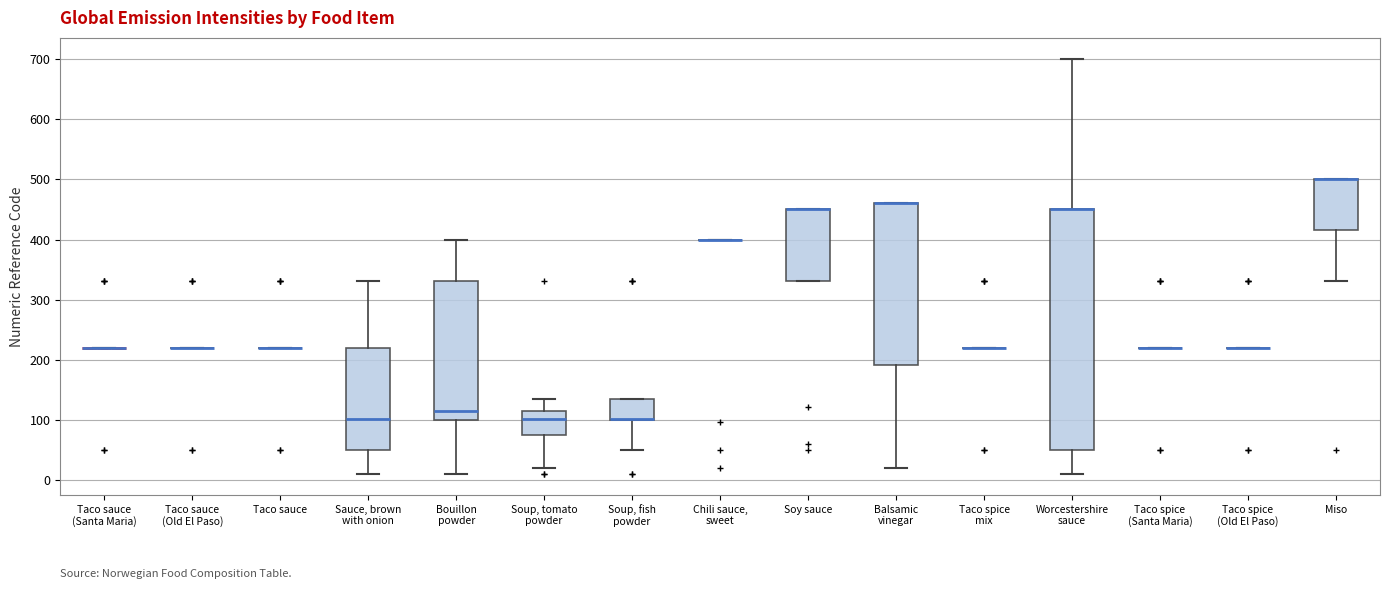

Reading left to right, transcribe this box plot: for each box, give where its median line is, the range the box spans, and where its two whiskers end, as read against the y-axis. The values are not printed on the chart, so give them approximately, as read against the axis.

Taco sauce (Santa Maria): box collapsed to a line at 220, whiskers 220 to 220
Taco sauce (Old El Paso): box collapsed to a line at 220, whiskers 220 to 220
Taco sauce: box collapsed to a line at 220, whiskers 220 to 220
Sauce, brown with onion: median 100, box 50 to 220, whiskers 10 to 330
Bouillon powder: median 110, box 100 to 330, whiskers 10 to 400
Soup, tomato powder: median 100, box 80 to 110, whiskers 20 to 140
Soup, fish powder: median 100 (drawn on the box's lower edge), box 100 to 140, whiskers 50 to 140
Chili sauce, sweet: box collapsed to a line at 400, whiskers 400 to 400
Soy sauce: median 450 (drawn on the box's upper edge), box 330 to 450, whiskers 330 to 450
Balsamic vinegar: median 460 (drawn on the box's upper edge), box 190 to 460, whiskers 20 to 460
Taco spice mix: box collapsed to a line at 220, whiskers 220 to 220
Worcestershire sauce: median 450 (drawn on the box's upper edge), box 50 to 450, whiskers 10 to 700
Taco spice (Santa Maria): box collapsed to a line at 220, whiskers 220 to 220
Taco spice (Old El Paso): box collapsed to a line at 220, whiskers 220 to 220
Miso: median 500 (drawn on the box's upper edge), box 420 to 500, whiskers 330 to 500